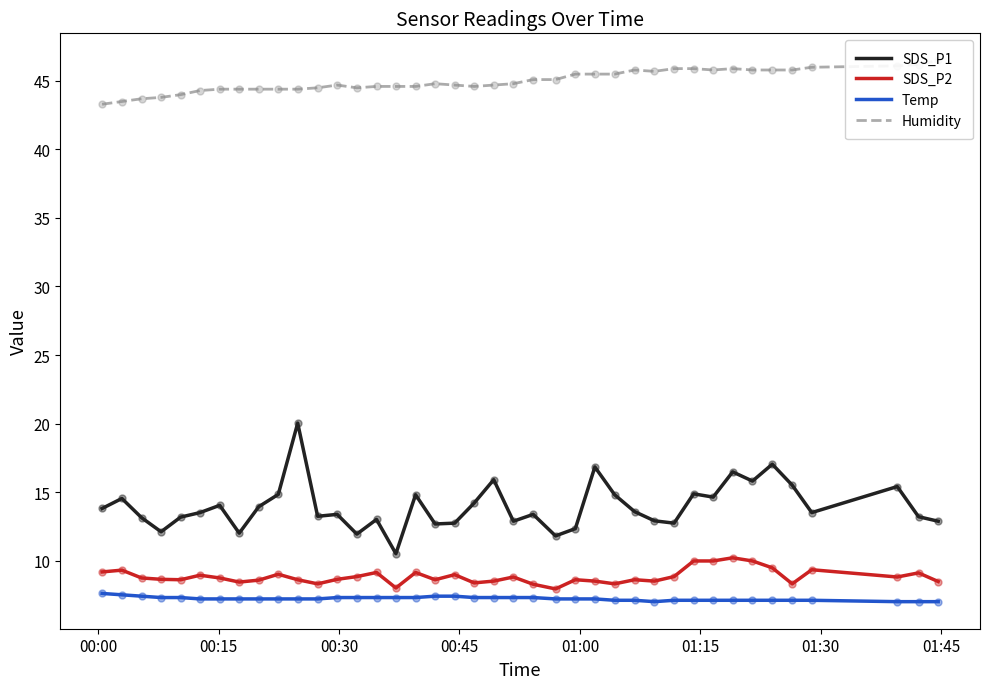

What is the minimum value for Temp?

7.0